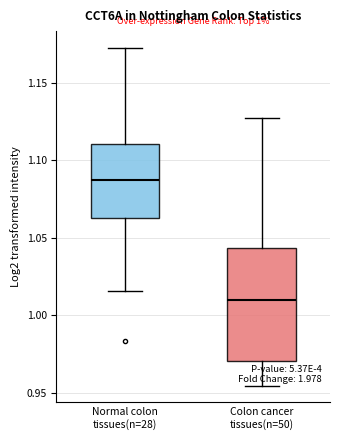

Which box's median line is the highest?

Normal colon tissues(n=28)